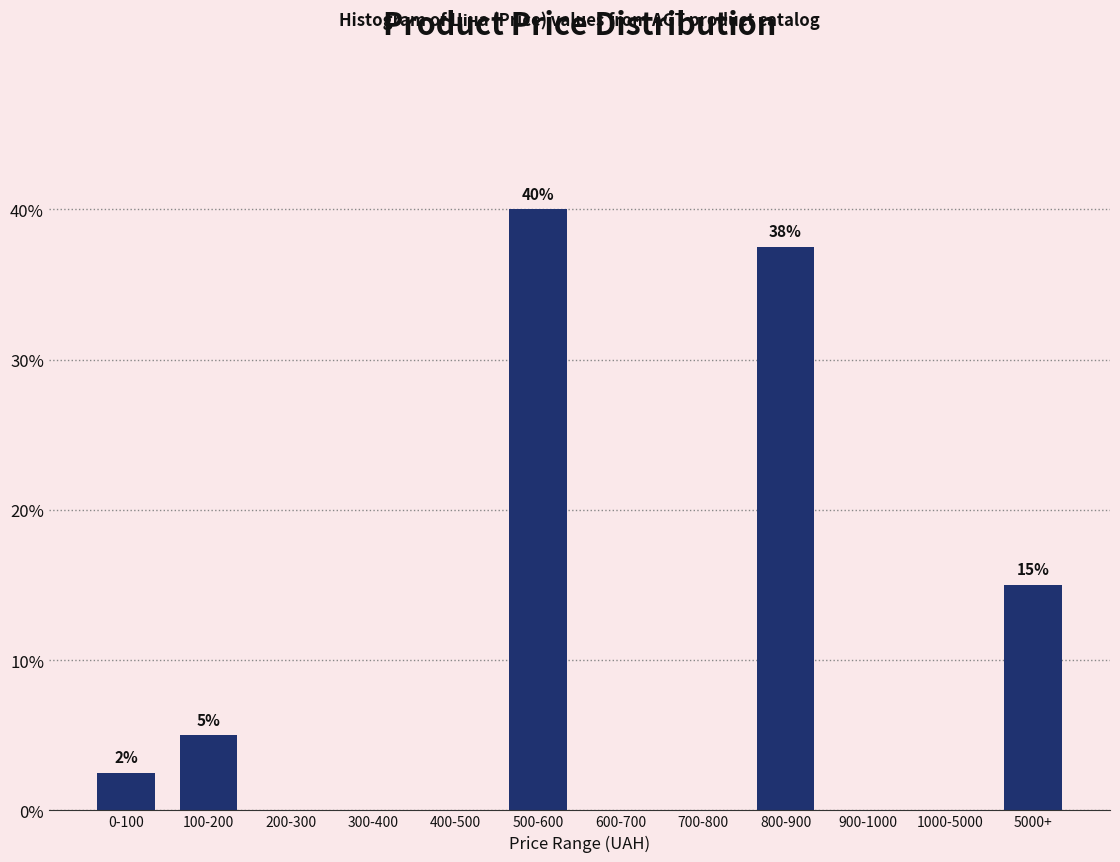

Reading left to right, extract all data points from this chart.

0-100=2.5	100-200=5.0	200-300=0.0	300-400=0.0	400-500=0.0	500-600=40.0	600-700=0.0	700-800=0.0	800-900=37.5	900-1000=0.0	1000-5000=0.0	5000+=15.0